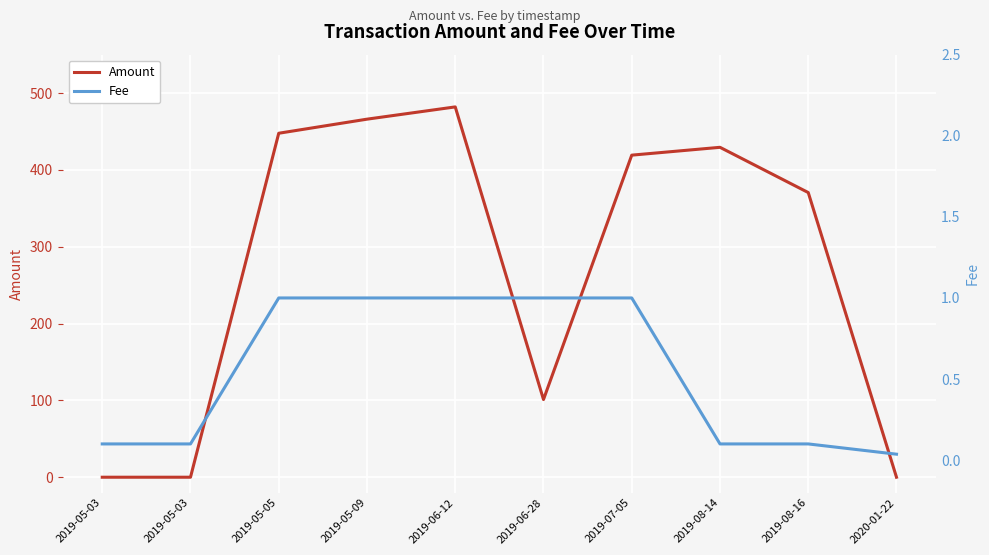

What are all the series names shown in the legend?

Amount, Fee